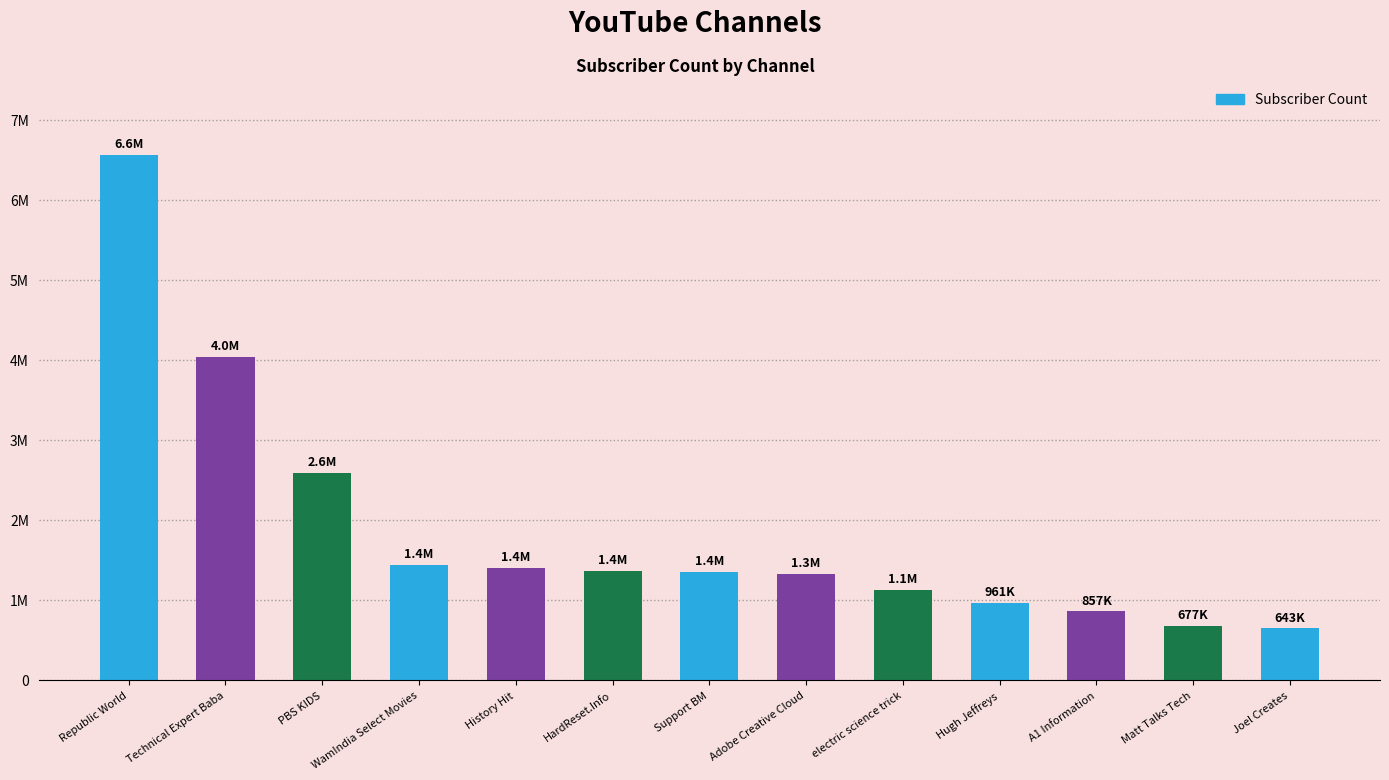

Reading right to left, what are all the values shown in this chart?

Joel Creates=643000	Matt Talks Tech=677000	A1 Information=857000	Hugh Jeffreys=961000	electric science trick=1130000	Adobe Creative Cloud=1330000	Support BM=1350000	HardReset.Info=1360000	History Hit=1400000	WamIndia Select Movies=1440000	PBS KIDS=2590000	Technical Expert Baba=4040000	Republic World=6560000